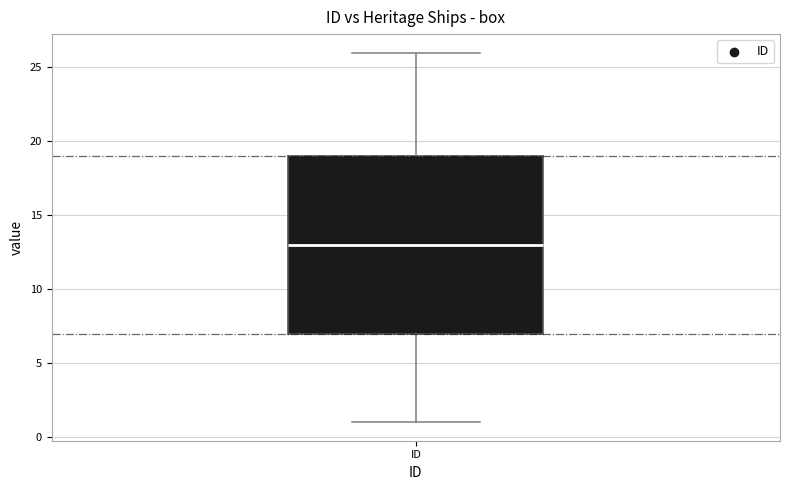

Read this box plot against the y-axis: the position of the median line, the range covered by the box, and the ends of both whiskers. The values are not printed on the chart, so give them approximately, as read against the axis.

median 13, box 7 to 19, whiskers 1 to 26